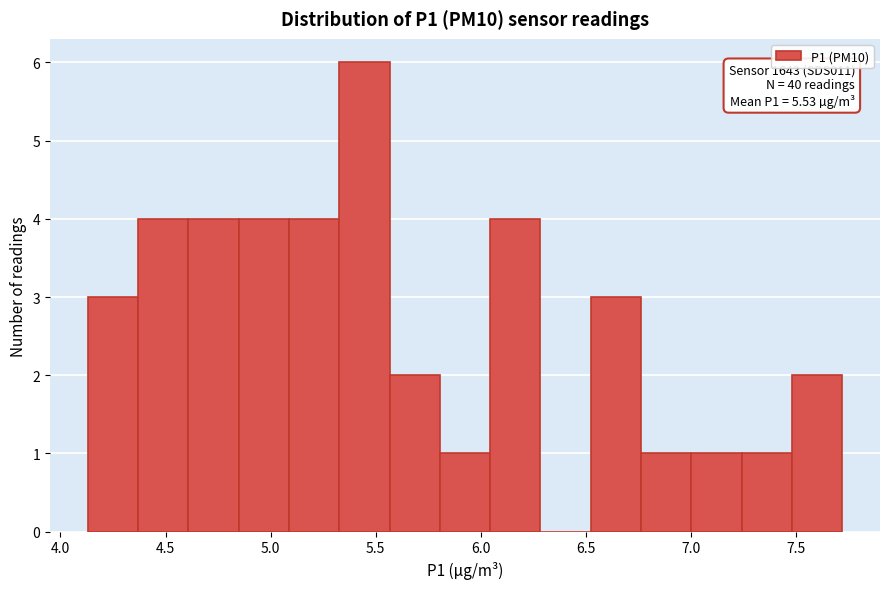

Over which range of the x-axis is the bar tallest?

5.35 to 5.55